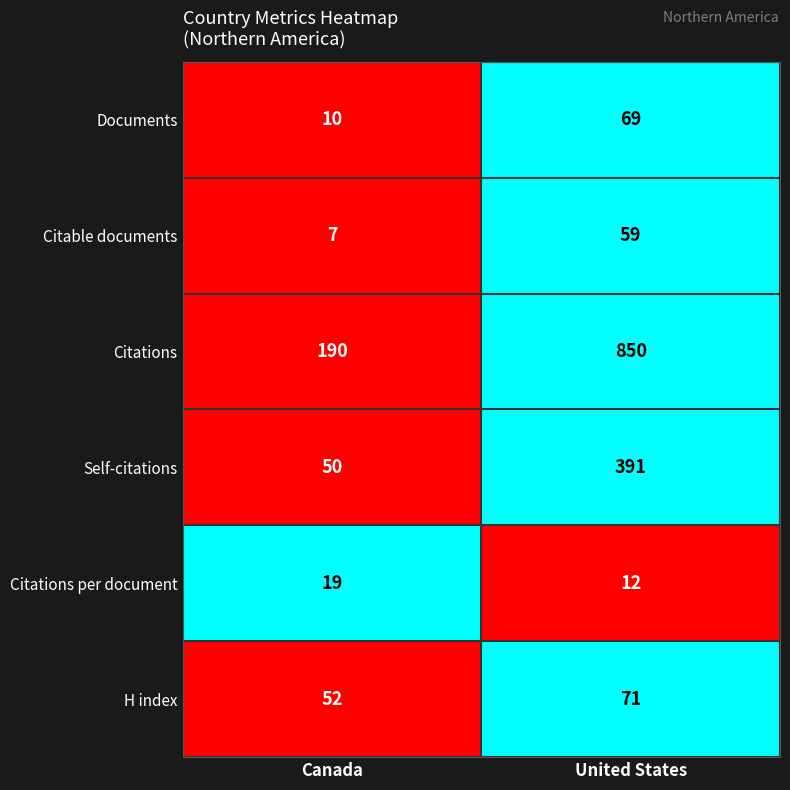

Reading right to left, transcribe all the data shown in this chart.

Documents: United States=69	Canada=10
Citable documents: United States=59	Canada=7
Citations: United States=850	Canada=190
Self-citations: United States=391	Canada=50
Citations per document: United States=12	Canada=19
H index: United States=71	Canada=52